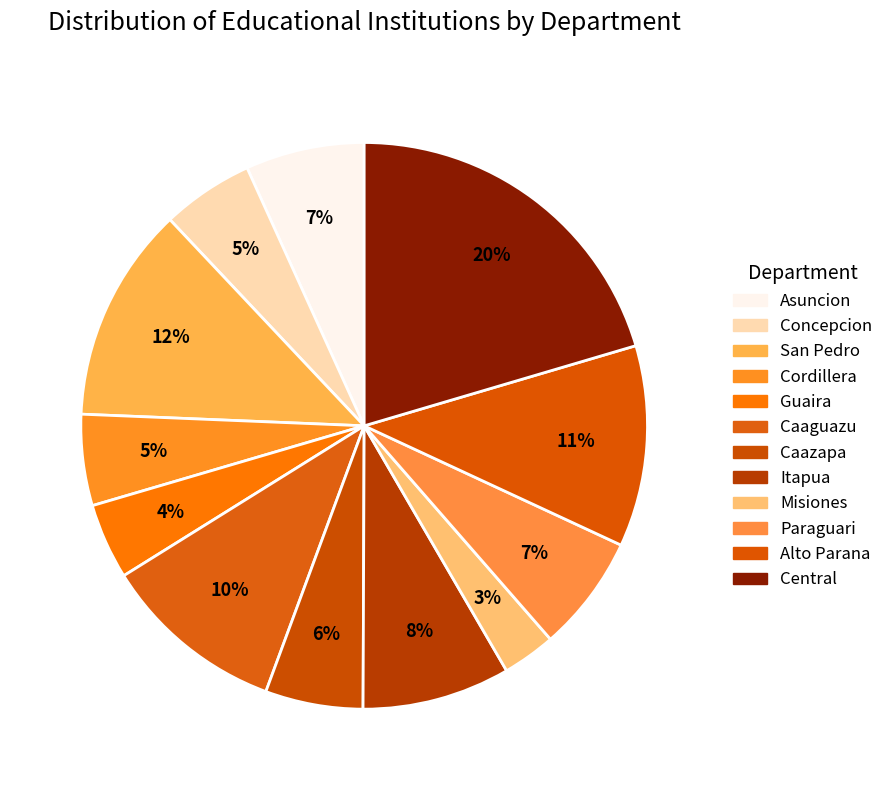

What is the largest slice in the pie chart?

Central